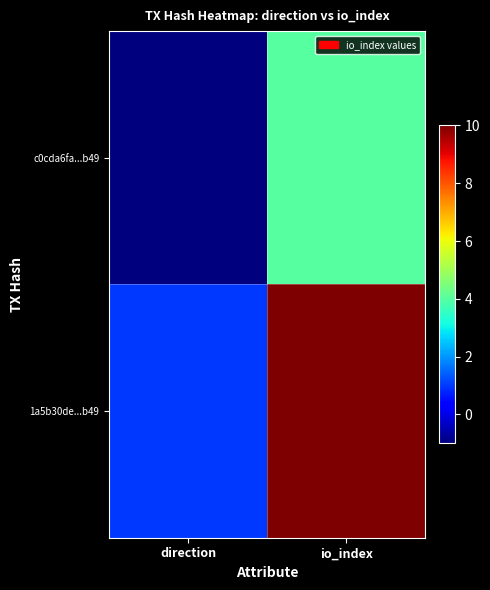

Reading left to right, list all the values displayed in this chart.

c0cda6fa...b49: direction=-1	io_index=4
1a5b30de...b49: direction=1	io_index=10